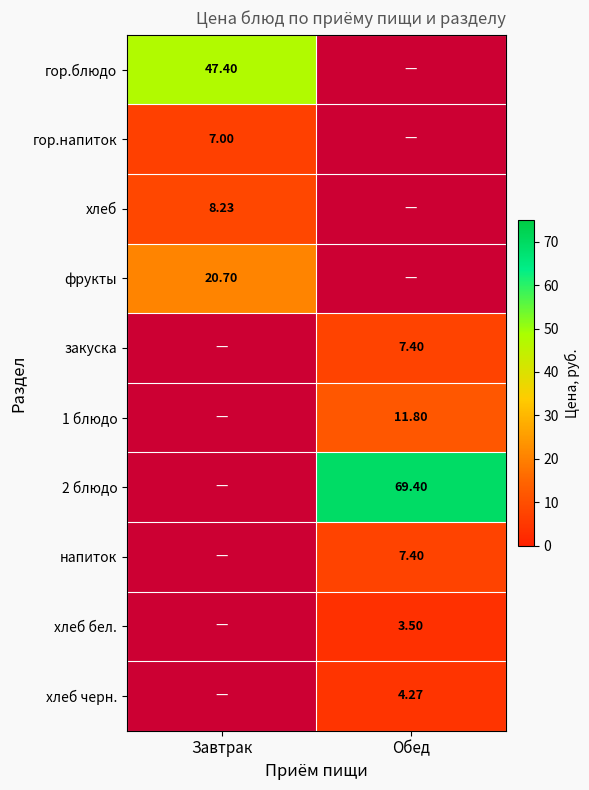

What is the lowest value of the гор.напиток series?

7.0